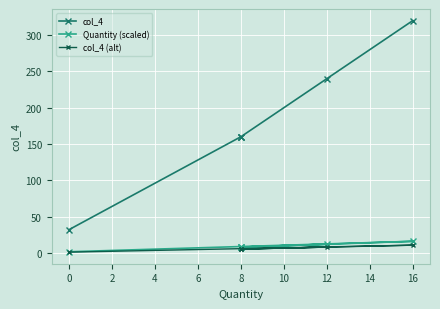

Is the value of col_4 (alt) at 0 greater than the value of col_4 at −2?

No